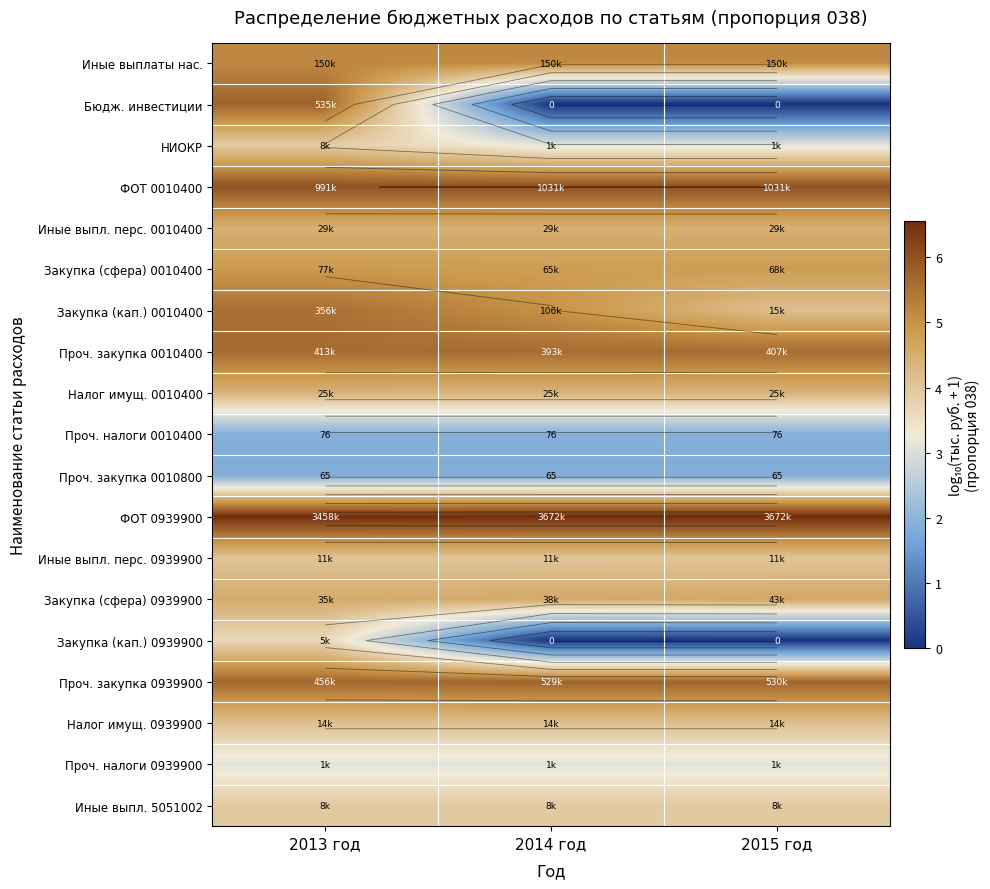

Which category has the highest value across all series?

2014 год